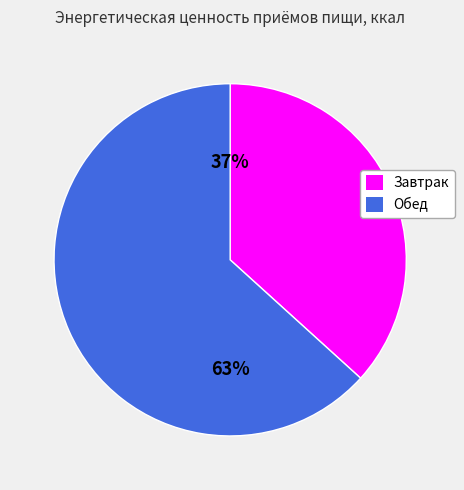

Approximately how many times larger is the value at Завтрак compared to Обед?

0.6